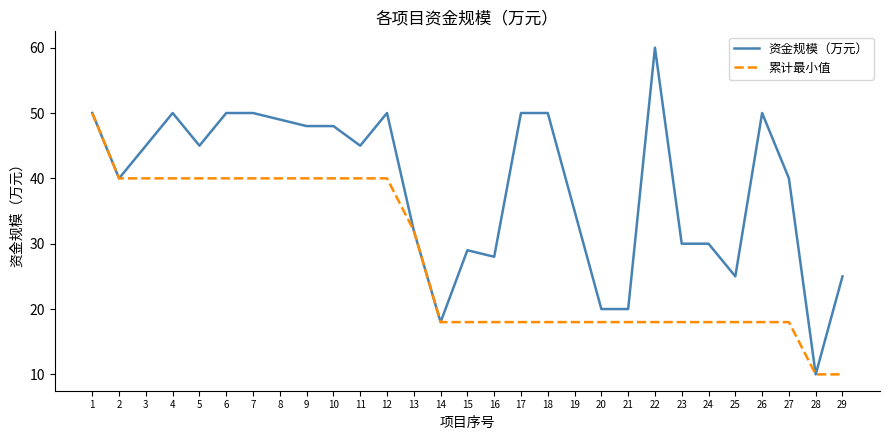

Which category has the highest value in the 累计最小值 series?

1